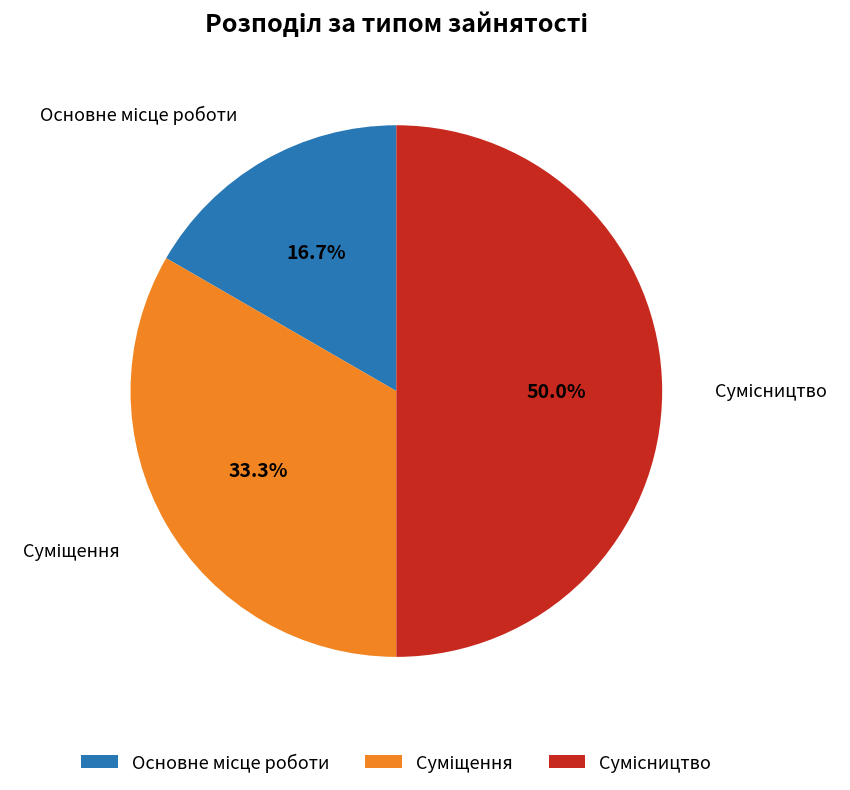

Count the number of slices in the pie.

3